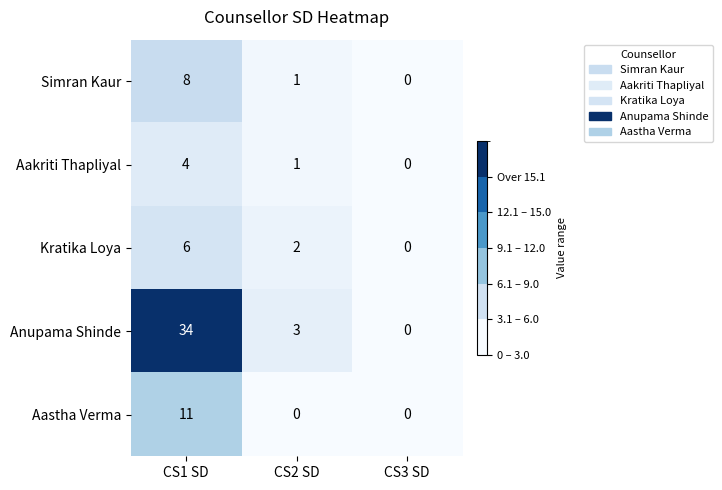

At which category is the sum across all series the highest?

CS1 SD